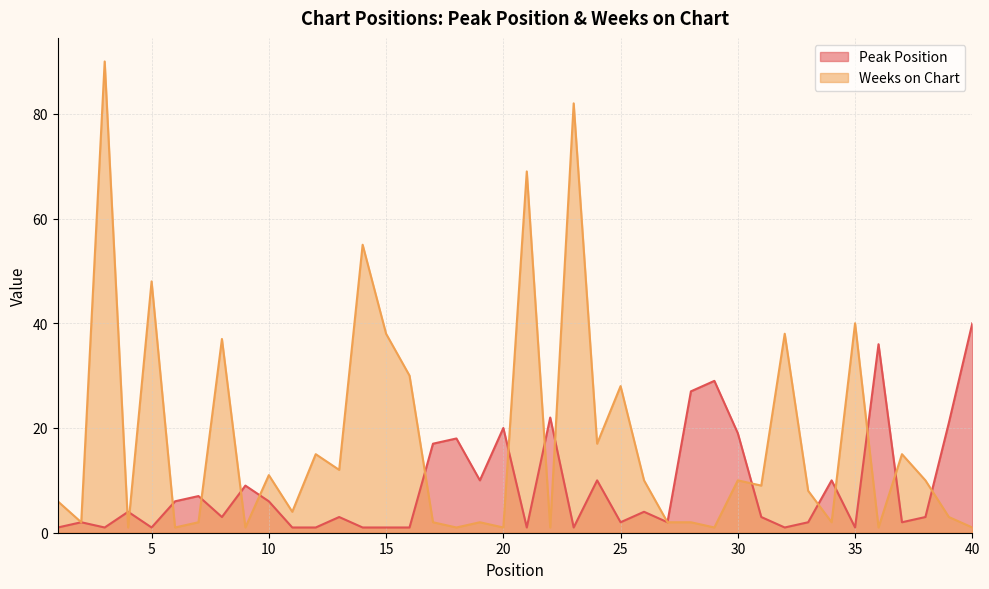

At which category is the sum across all series the highest?

3